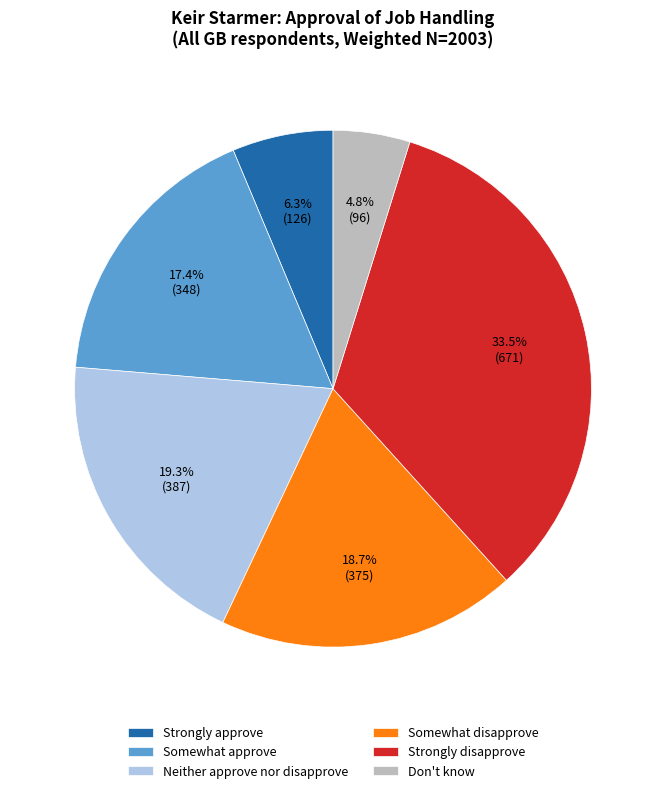

Which category has the biggest portion of the pie?

Strongly disapprove